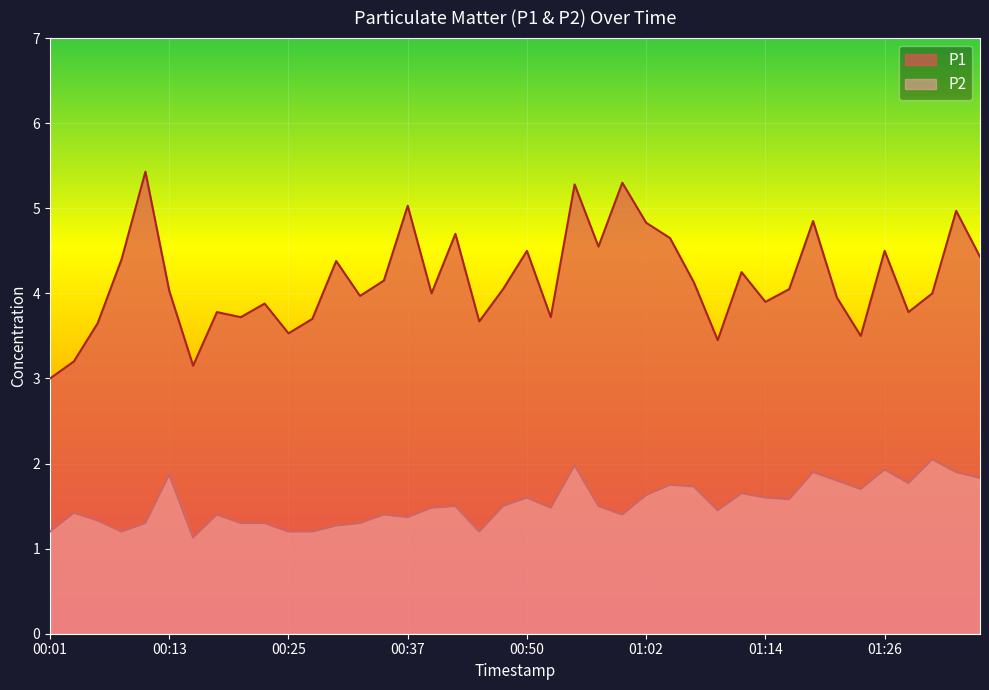

How many interior local valleys does the P1 series have?

12